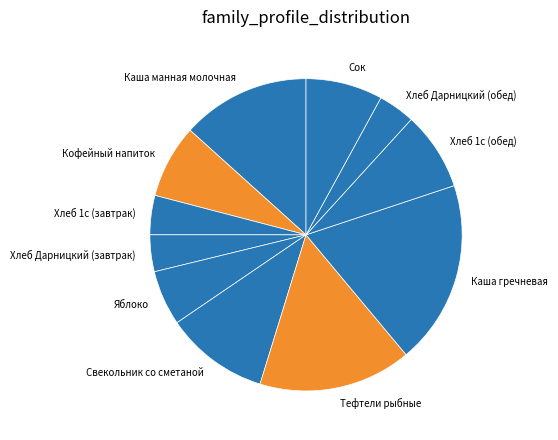

Combined, do Хлеб Дарницкий (обед) and Каша гречневая account for over 50%?

No